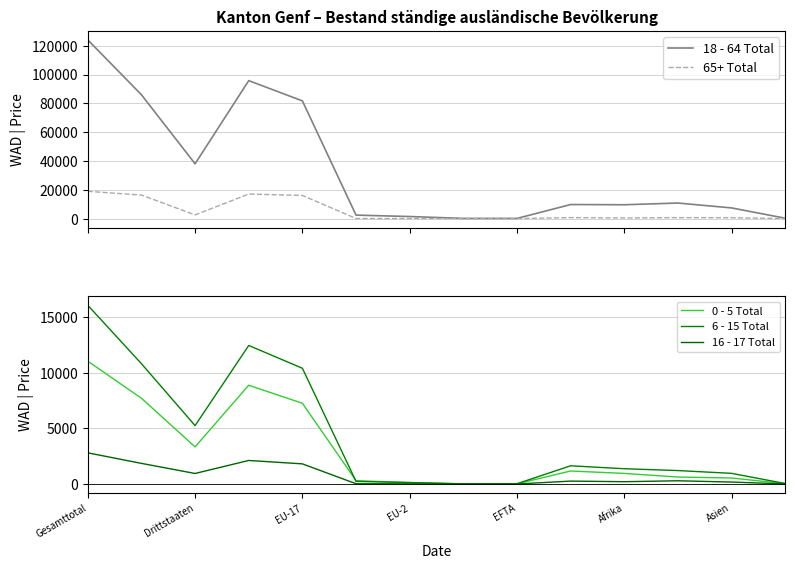

What is the label of the 1st point from the right?

13